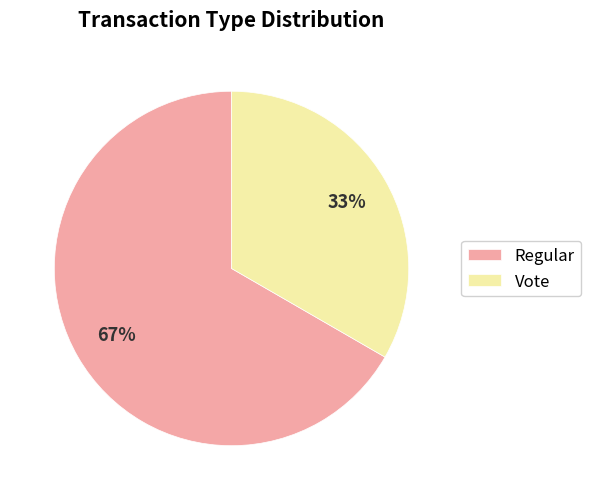

Count the number of slices in the pie.

2